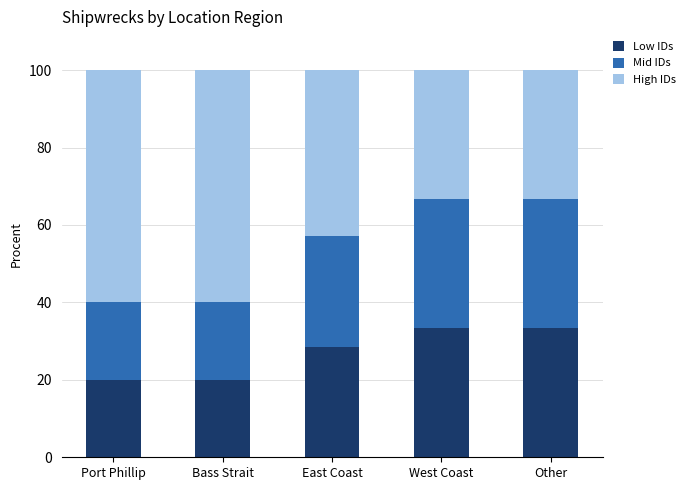

The Low IDs series shows 20.0 at Bass Strait. True or false?

True